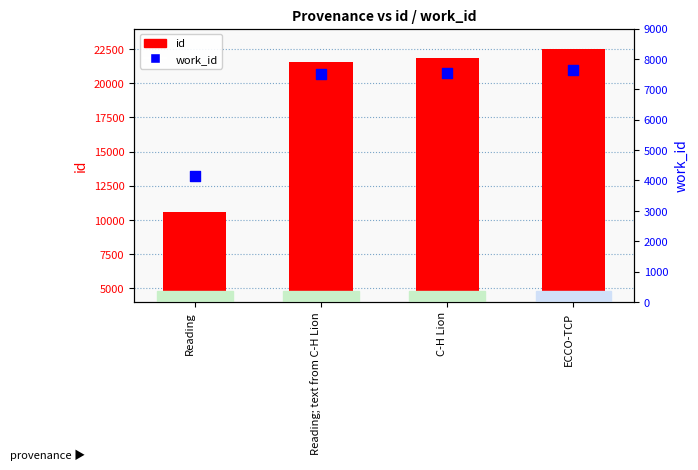

Is the value of work_id at ECCO-TCP greater than the value of id at ECCO-TCP?

No